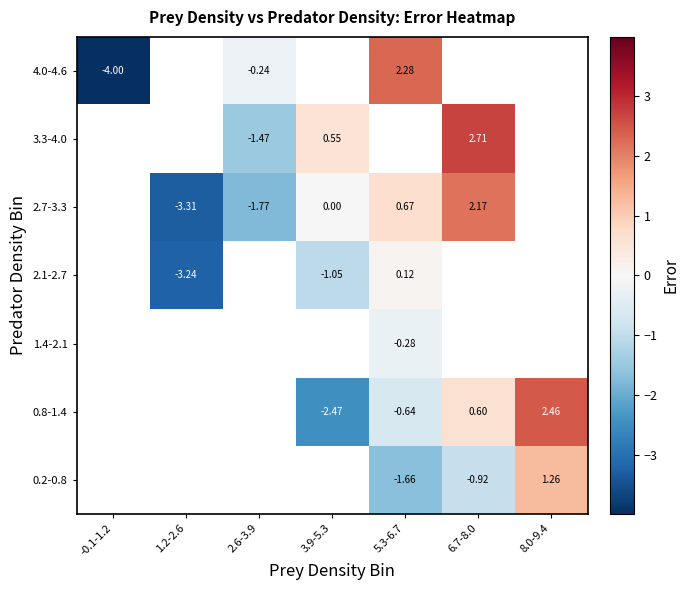

Count the number of data series in this chart.

7